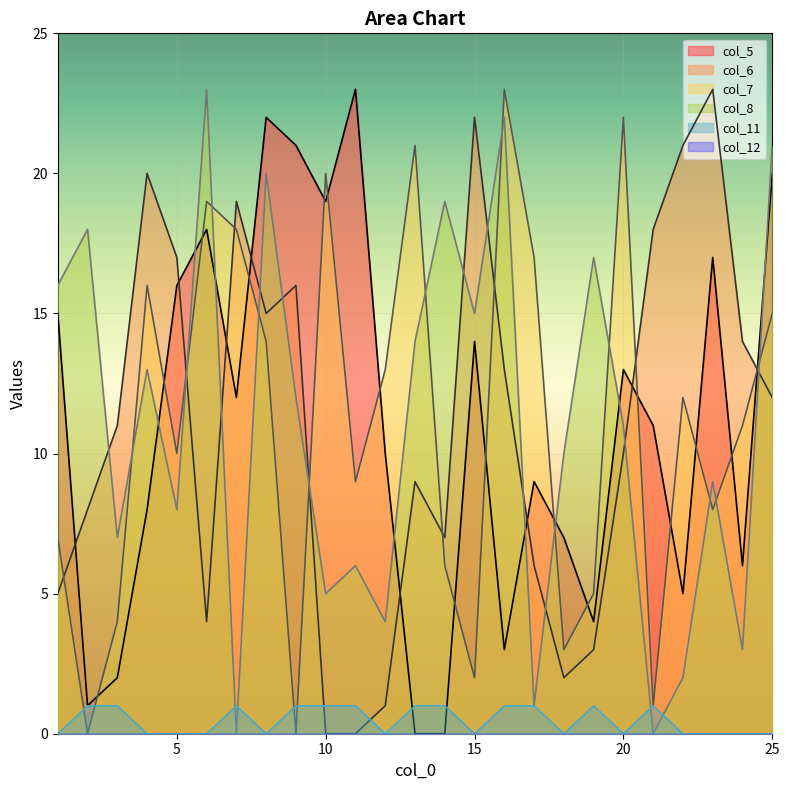

Which has a higher value, 1 or 2?

1